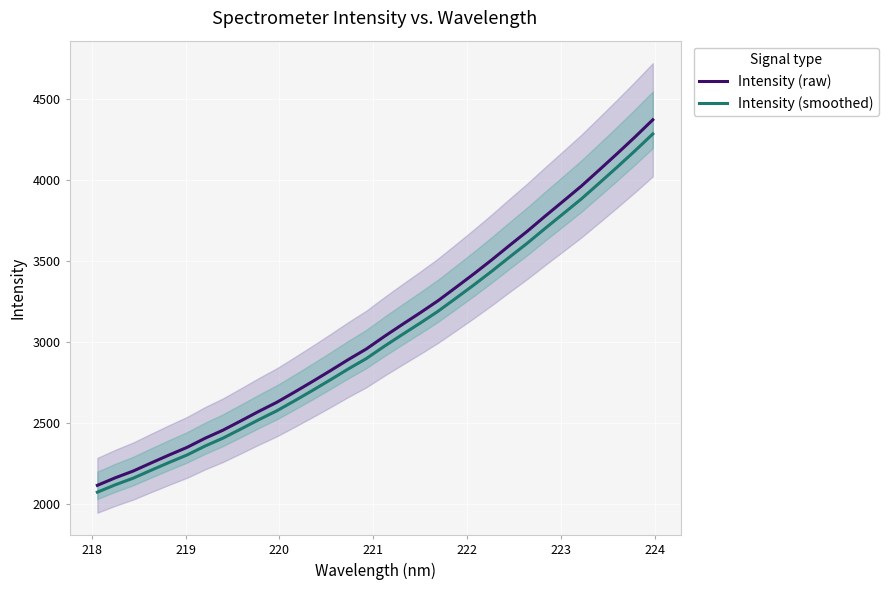

How many data points in Intensity (raw) are less than 3033?

16